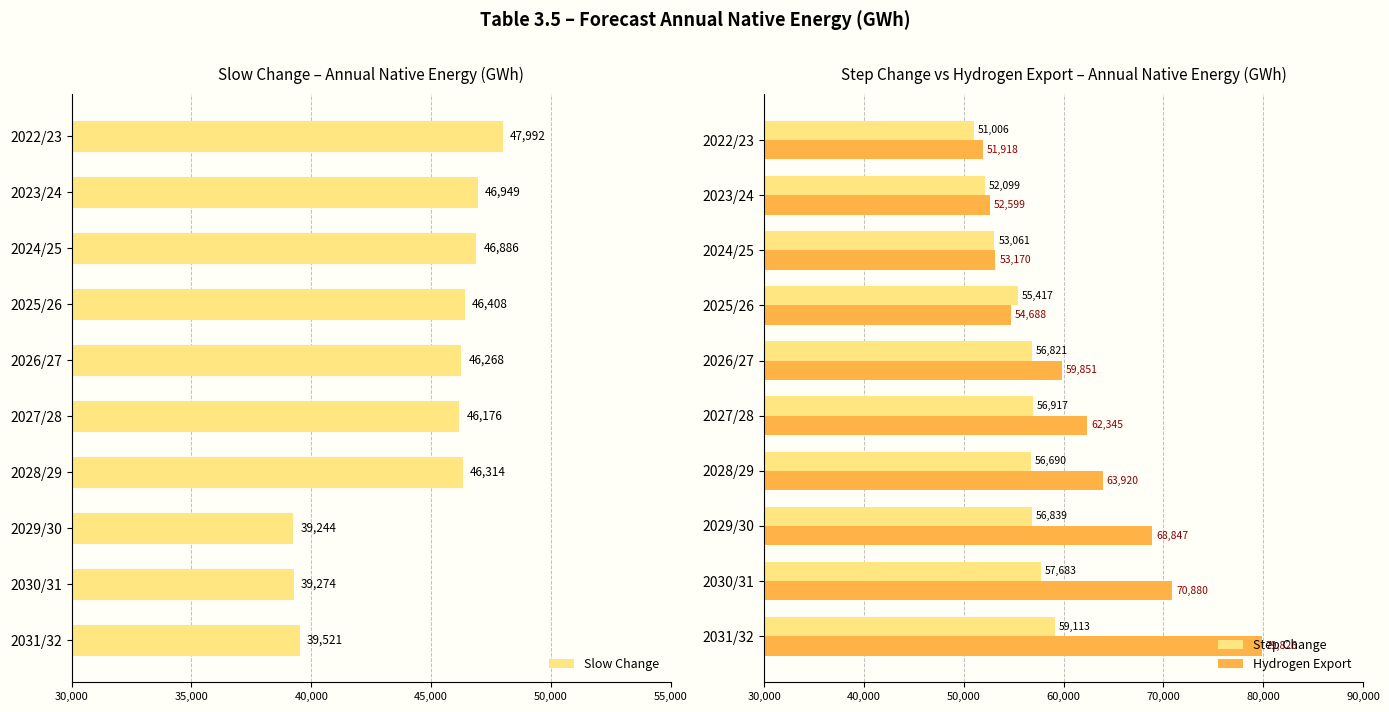

Is the value of Hydrogen Export at 2029/30 greater than the value of Step Change at 2025/26?

Yes